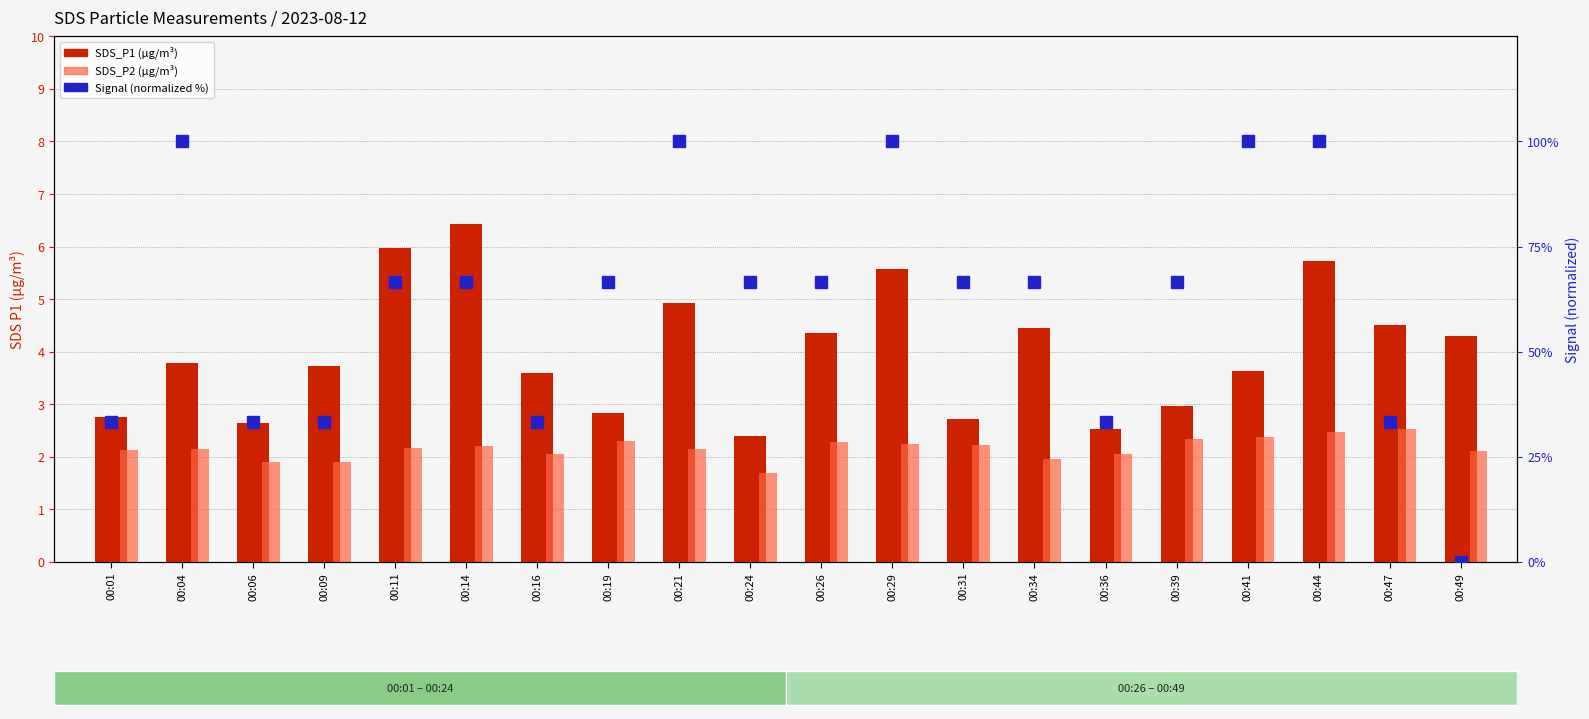

Which series has the largest range (max minus min)?

Signal (normalized %)